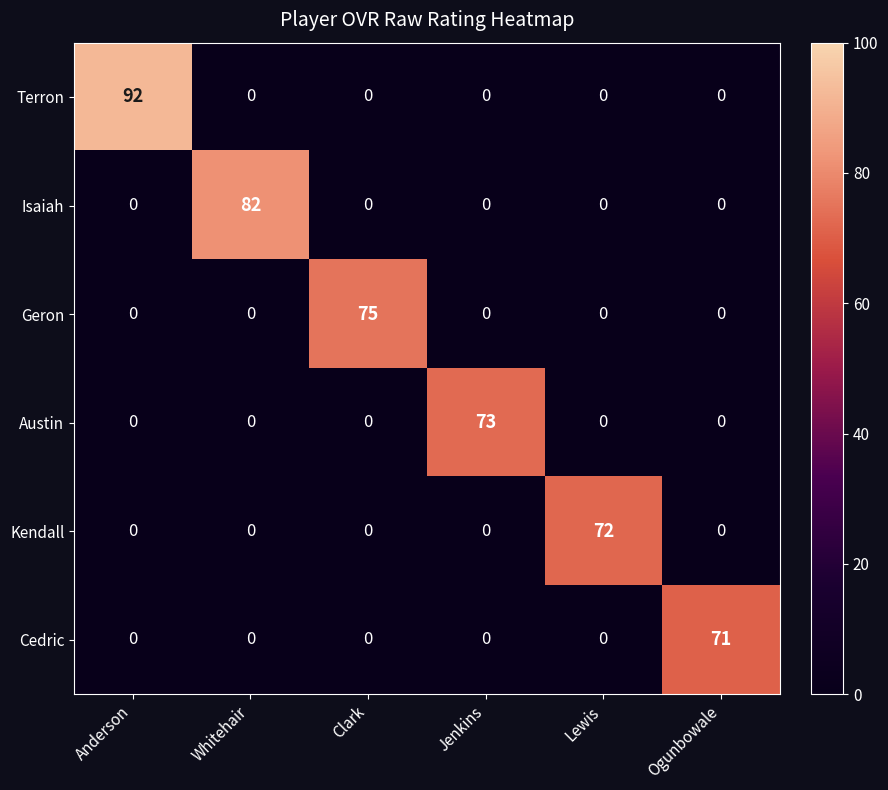

List the series in order of their peak value, lowest first.

Cedric, Kendall, Austin, Geron, Isaiah, Terron